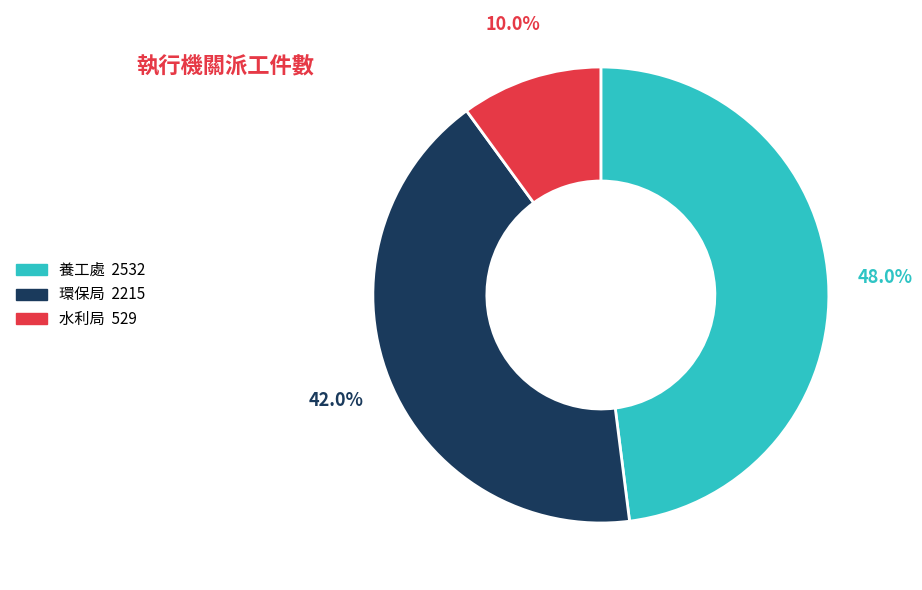

Which category has the biggest portion of the pie?

養工處